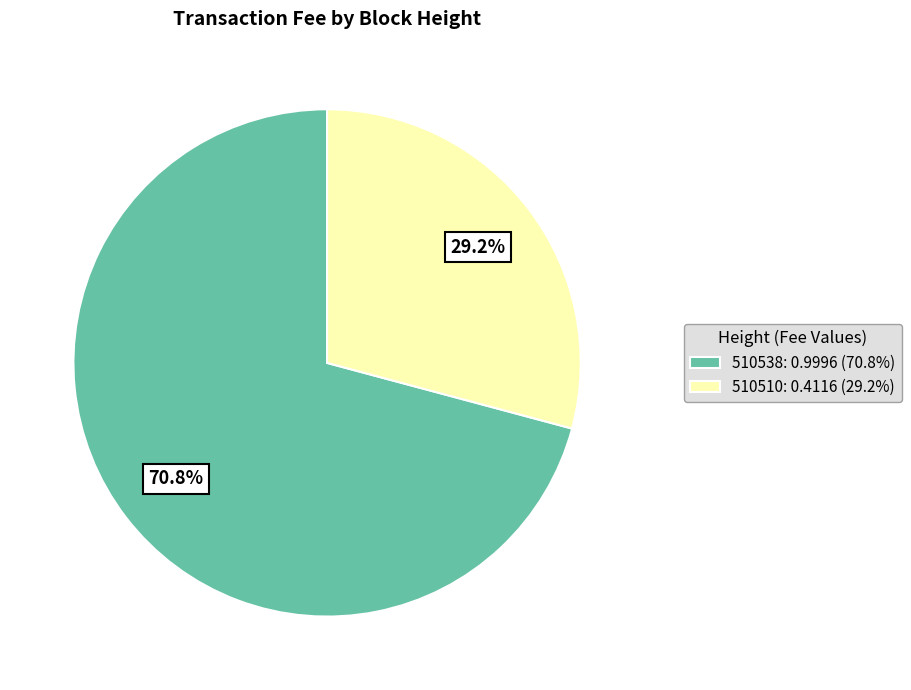

Is it true that 510538 is 79% of the pie?

False